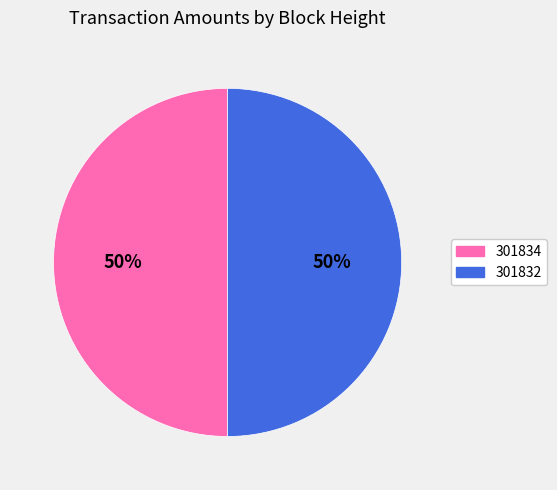

How many slices are in this pie chart?

2